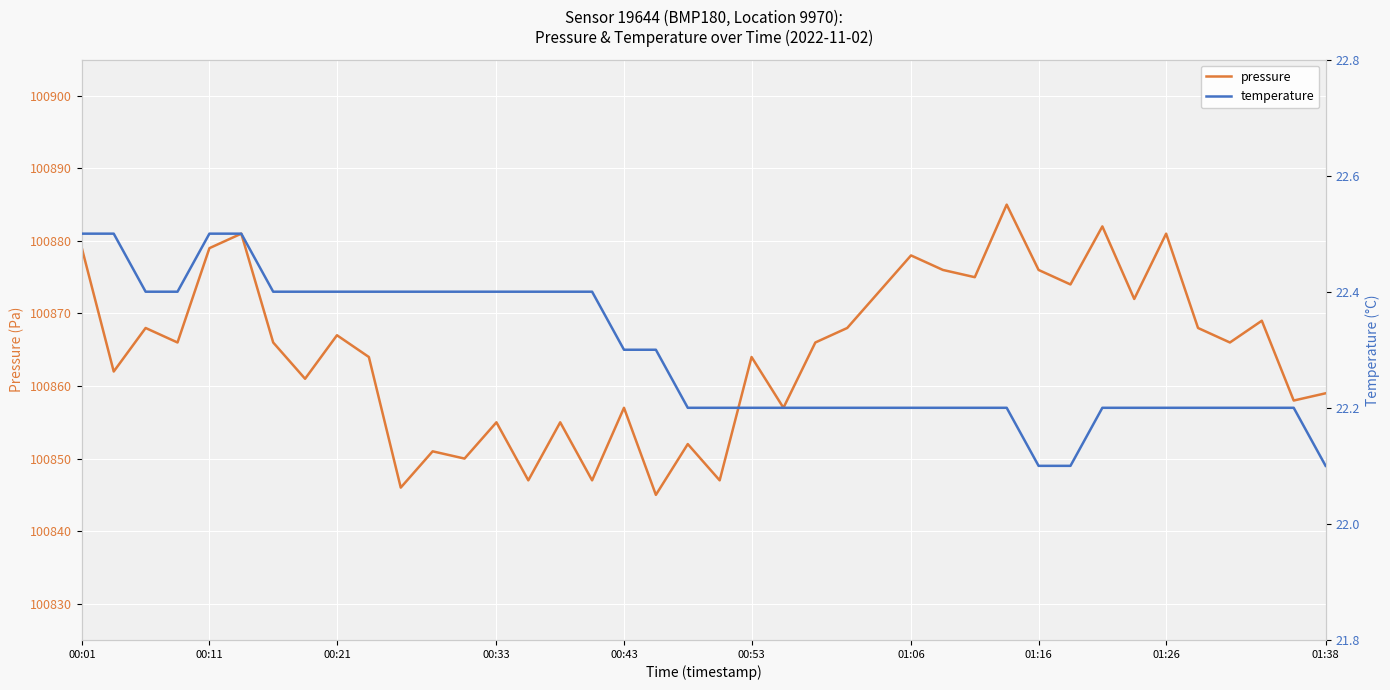

True or false: temperature and pressure cross at least once.

False